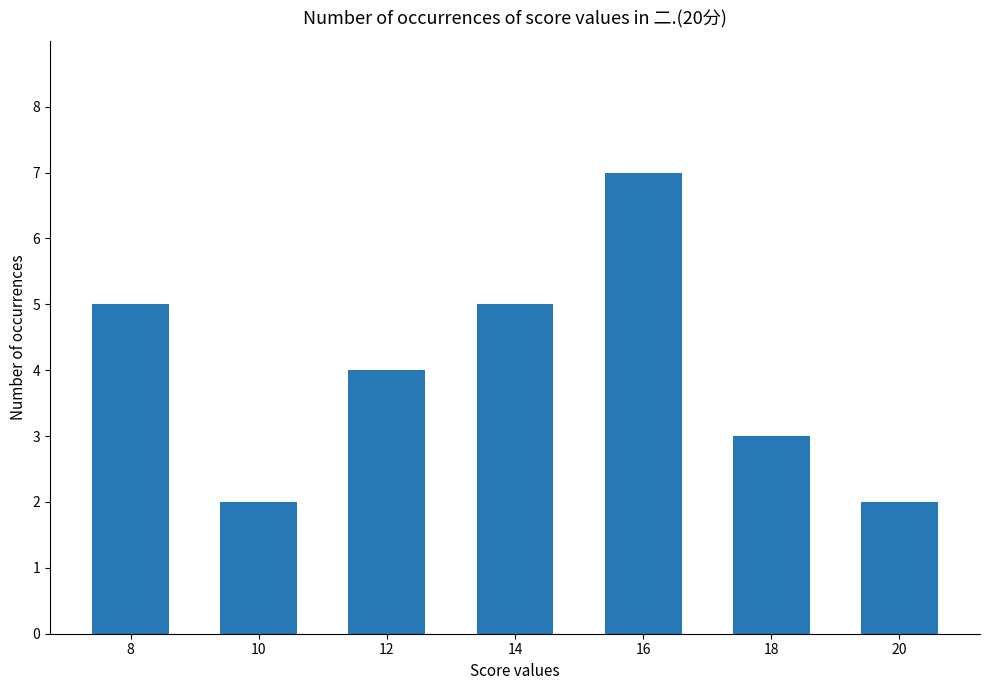

Which label corresponds to the largest value in the chart?

16